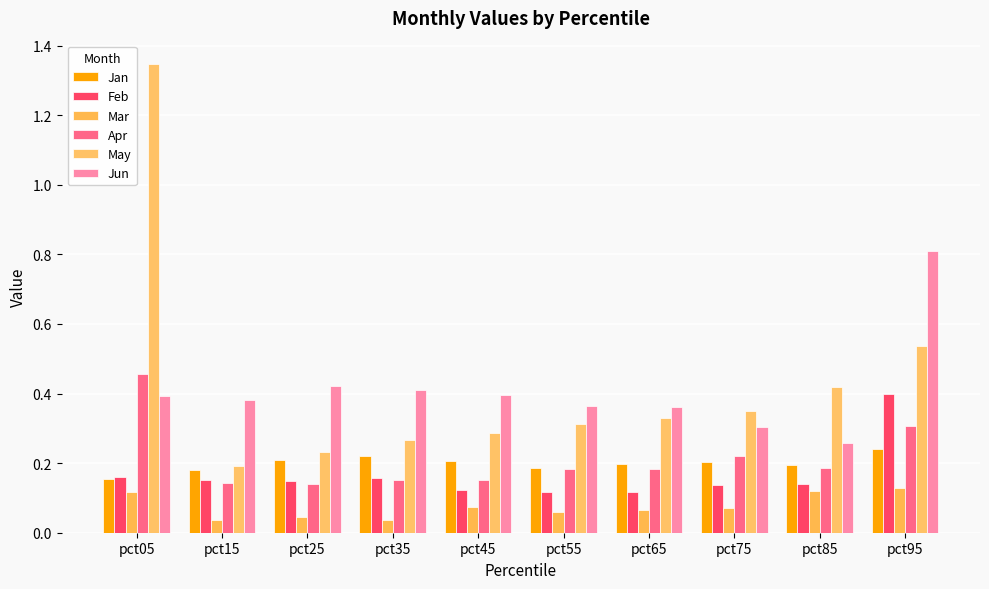

What is the total value across all series at pct45?

1.2